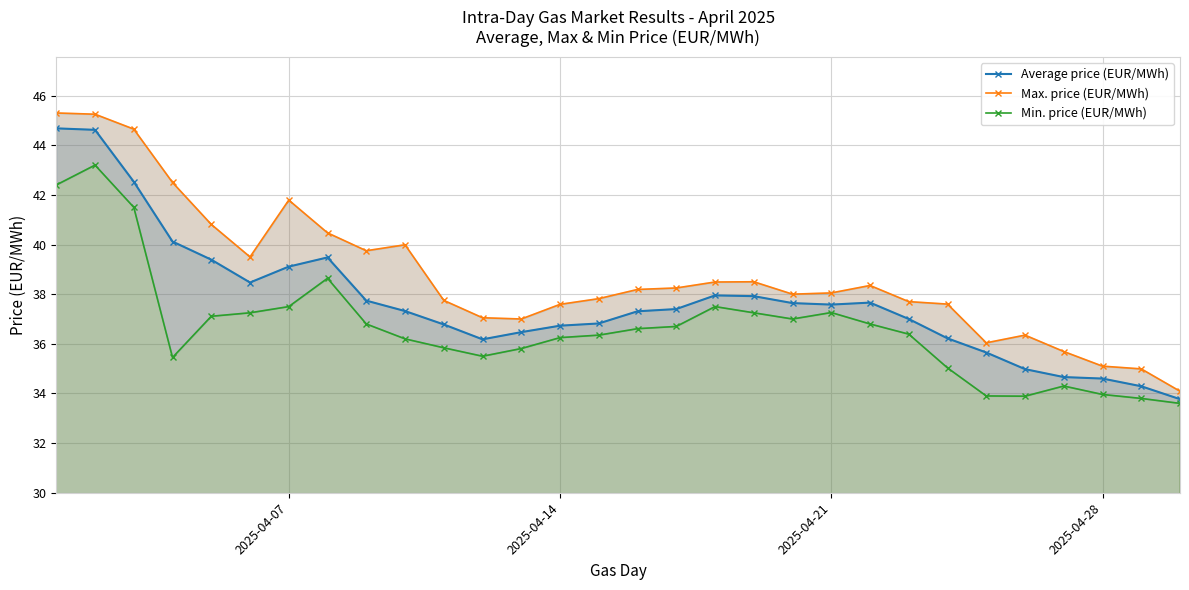

What is the lowest value of the Average price (EUR/MWh) series?

33.8